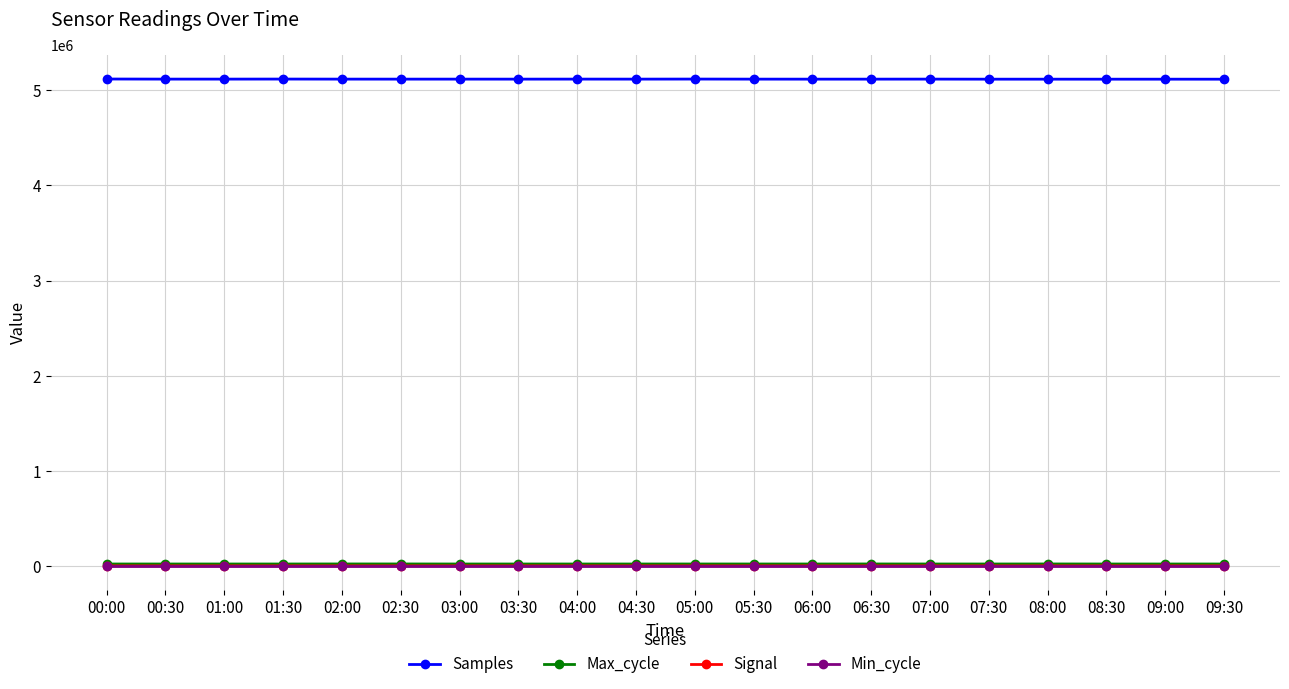

True or false: Max_cycle and Signal cross at least once.

False